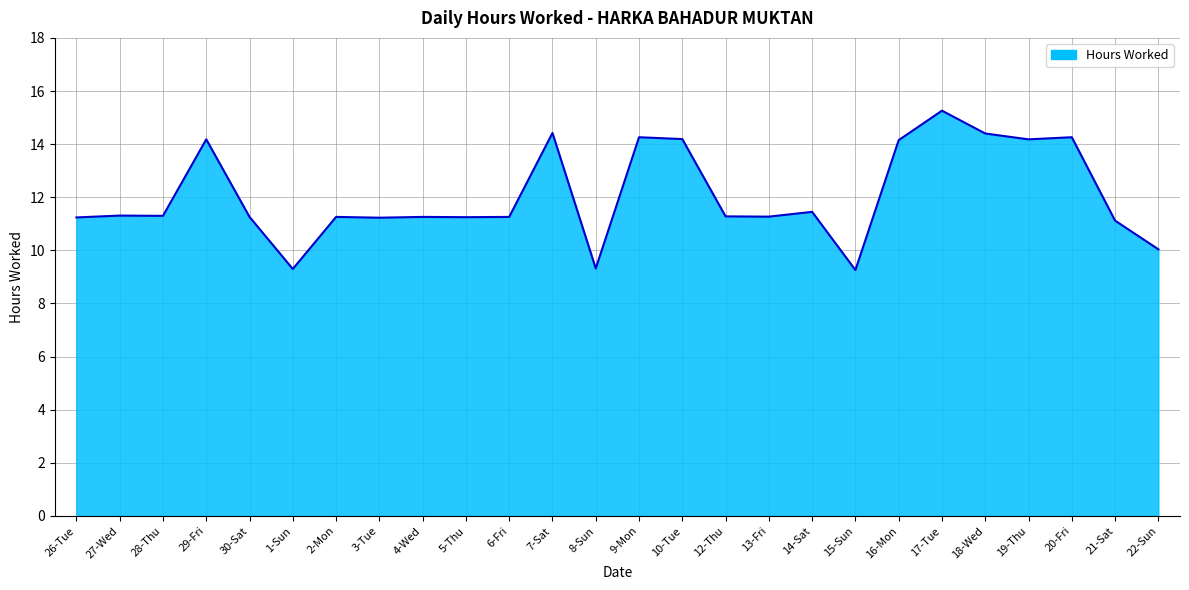

What position from the right is 7-Sat?

15